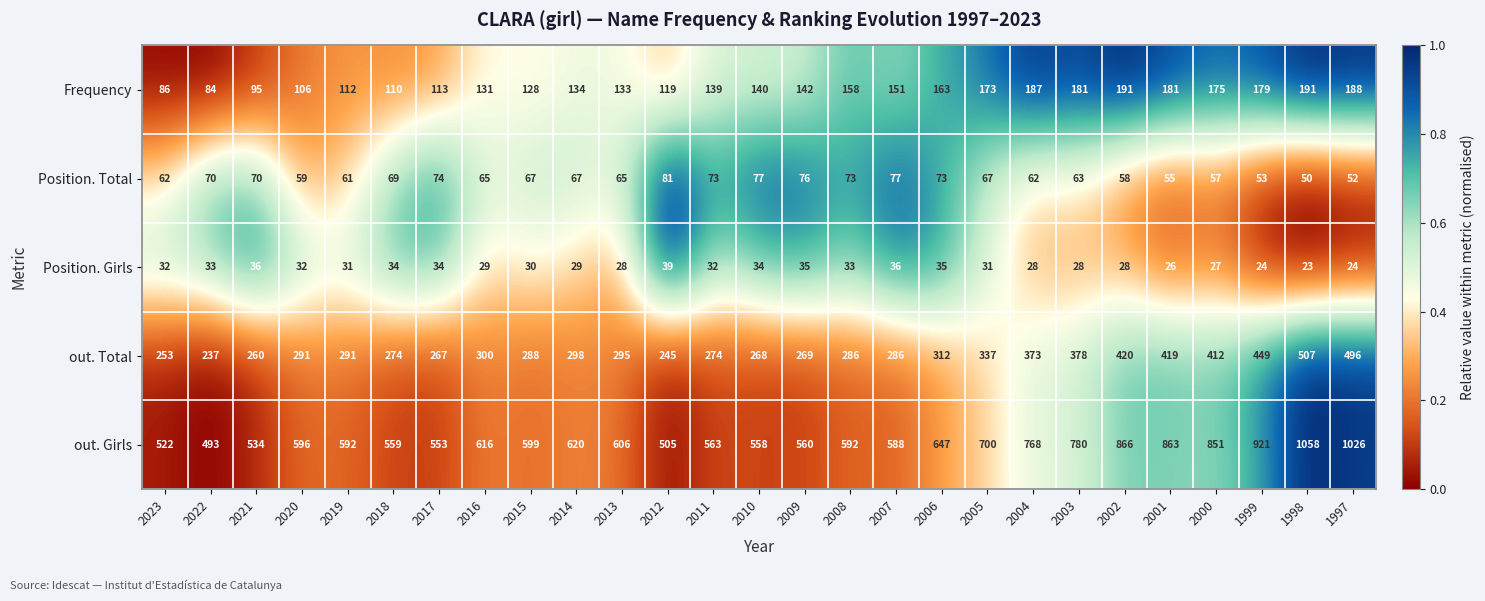

What is the difference between the second highest and second lowest values in the Frequency series?

105